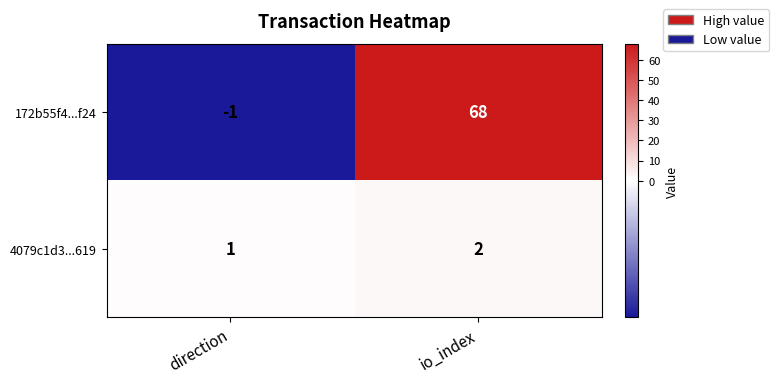

What is the approximate value of 172b55f4...f24 at io_index, to the nearest 5?

70